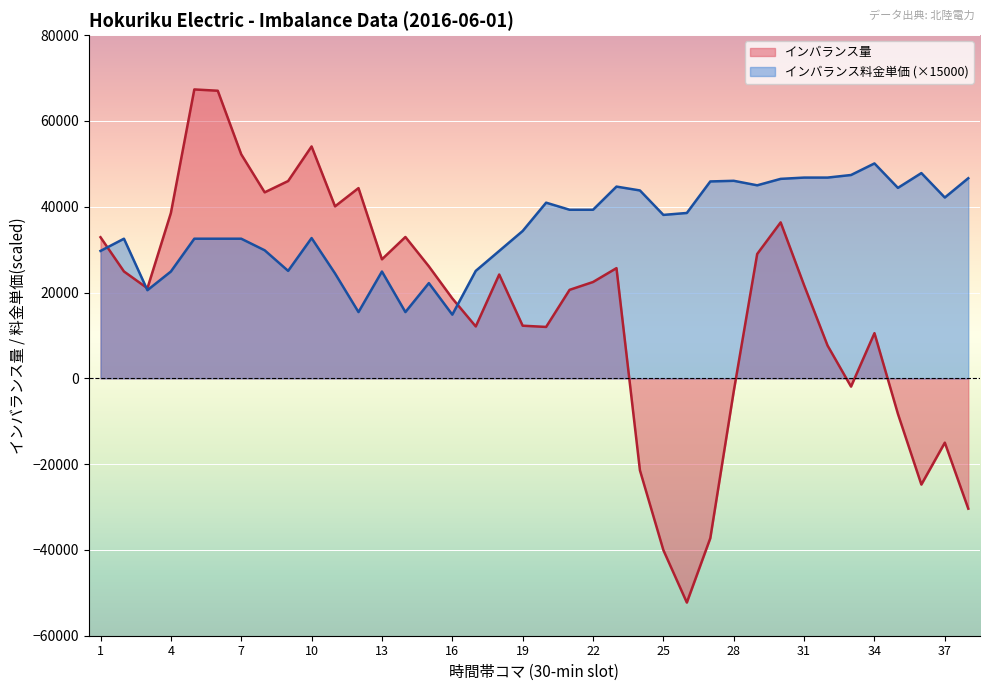

How many interior local valleys does the インバランス料金単価 series have?

9